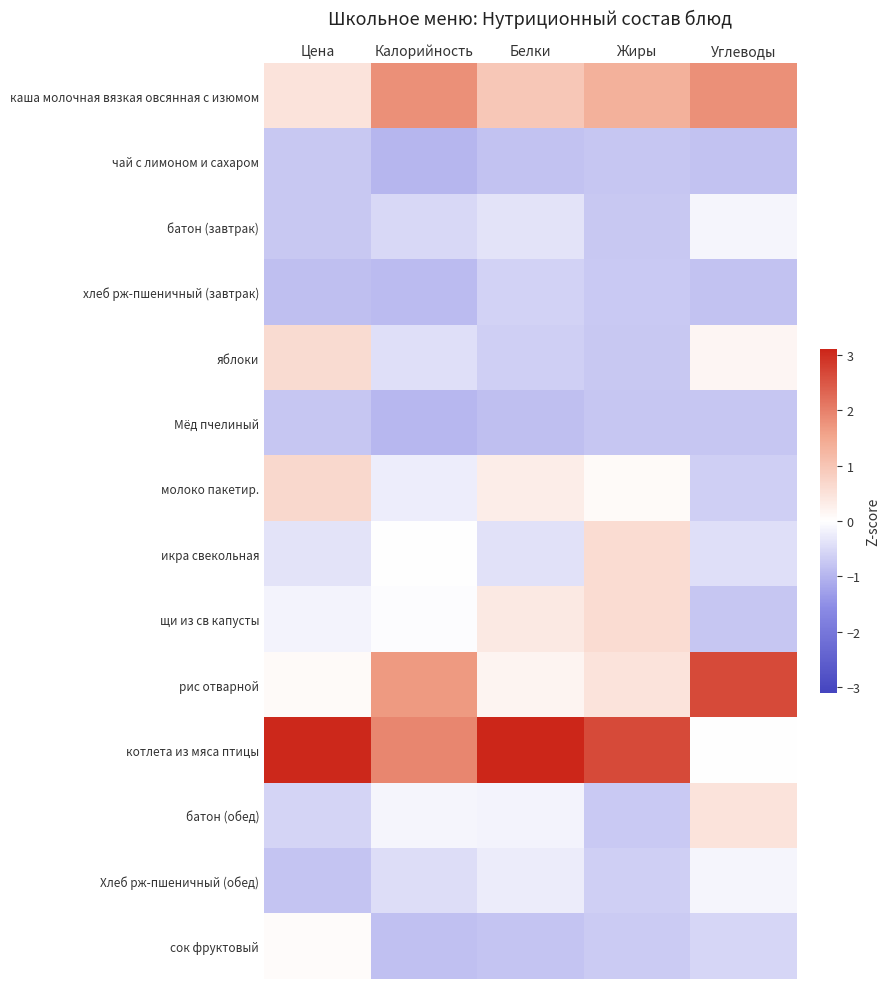

Which category has the lowest value across all series?

Калорийность